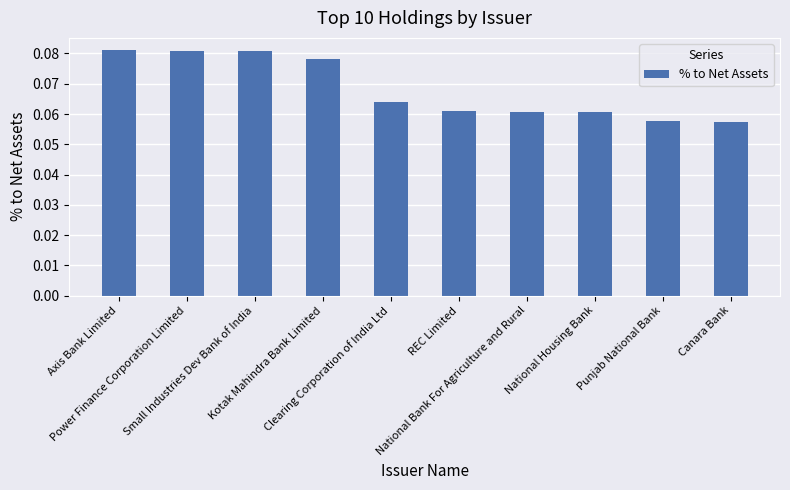

What is the sum of all values?

0.7